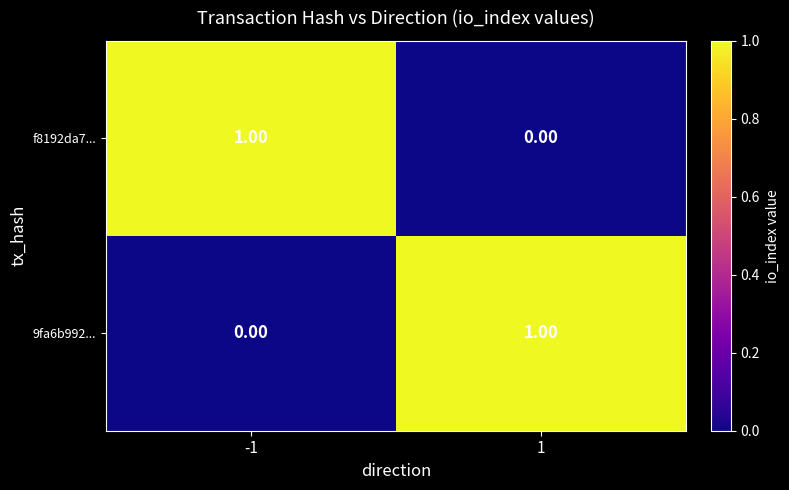

How many values in the 9fa6b992... series are below 1?

1